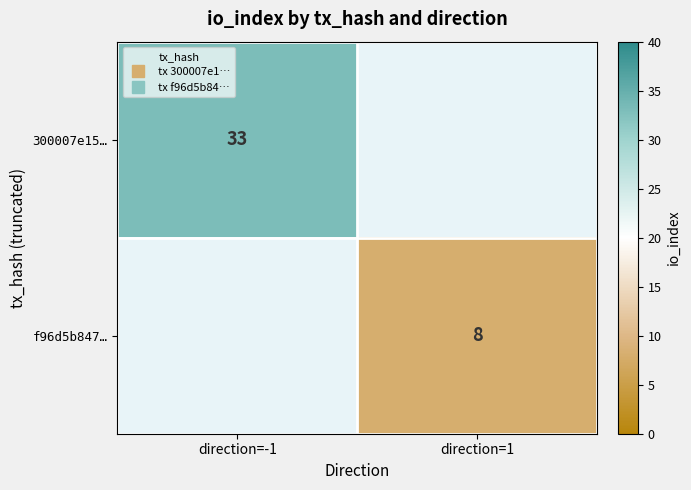

Which label corresponds to the smallest value in the chart?

direction=1